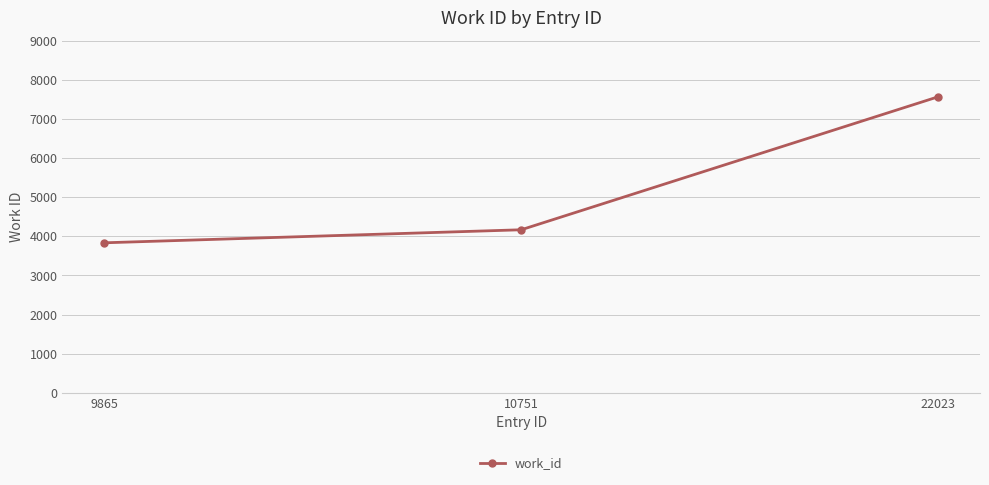

What is the value of the 1st point from the left?

3834